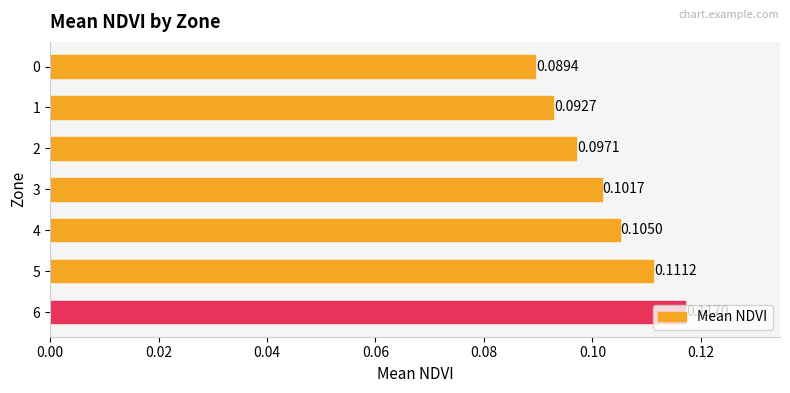

List the labels in order of value, smallest first.

0, 1, 2, 3, 4, 5, 6